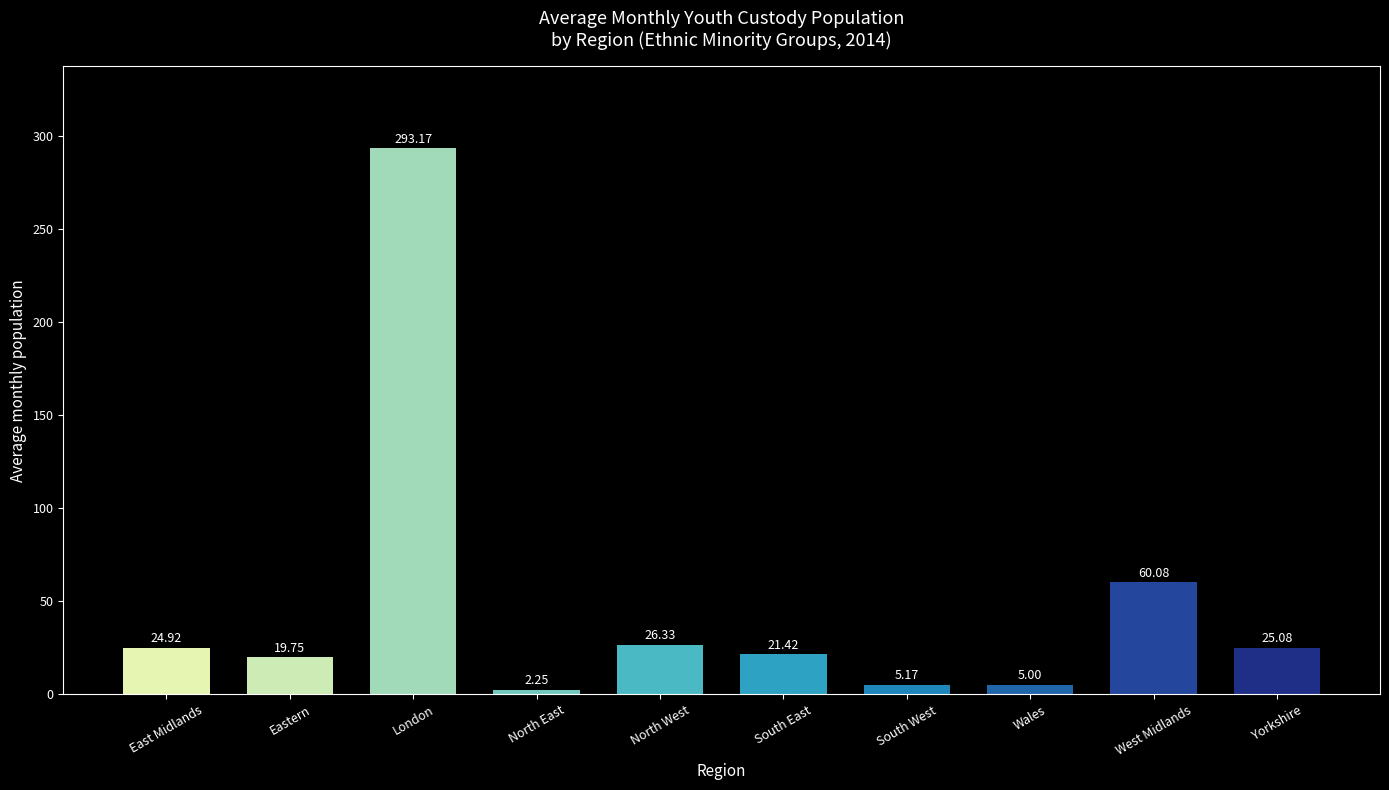

What is the value of the 2nd bar from the left?

19.8